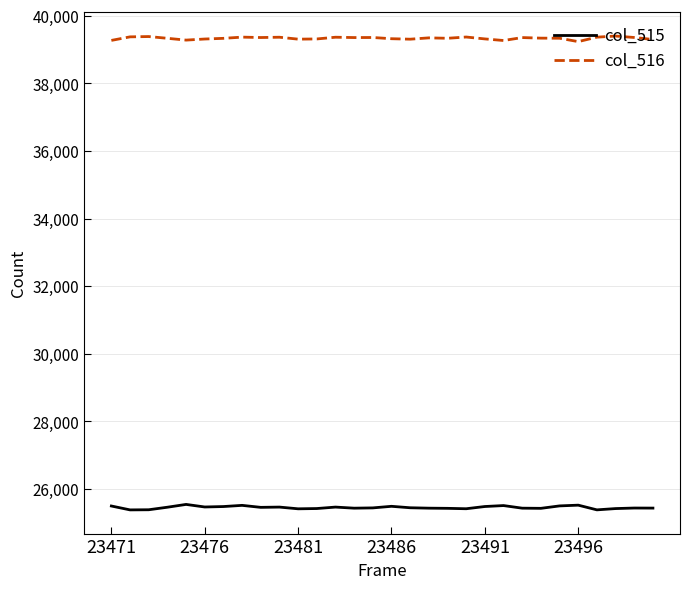

Does the chart have visible grid lines?

Yes